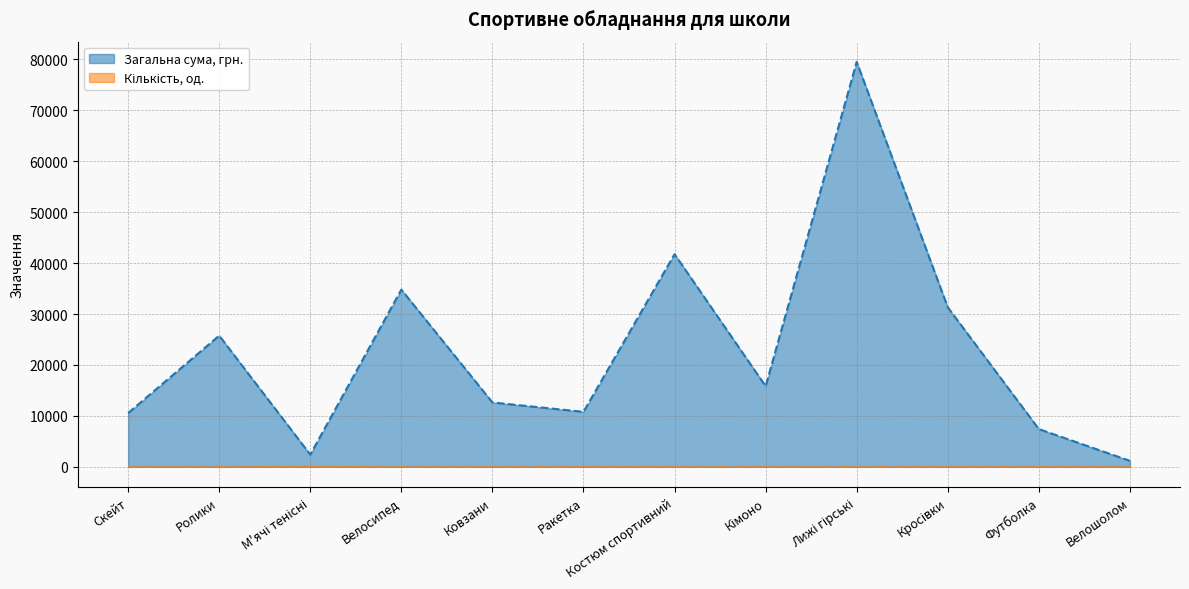

What is the value of the Загальна сума, грн. point at the 9th from the left?

79520